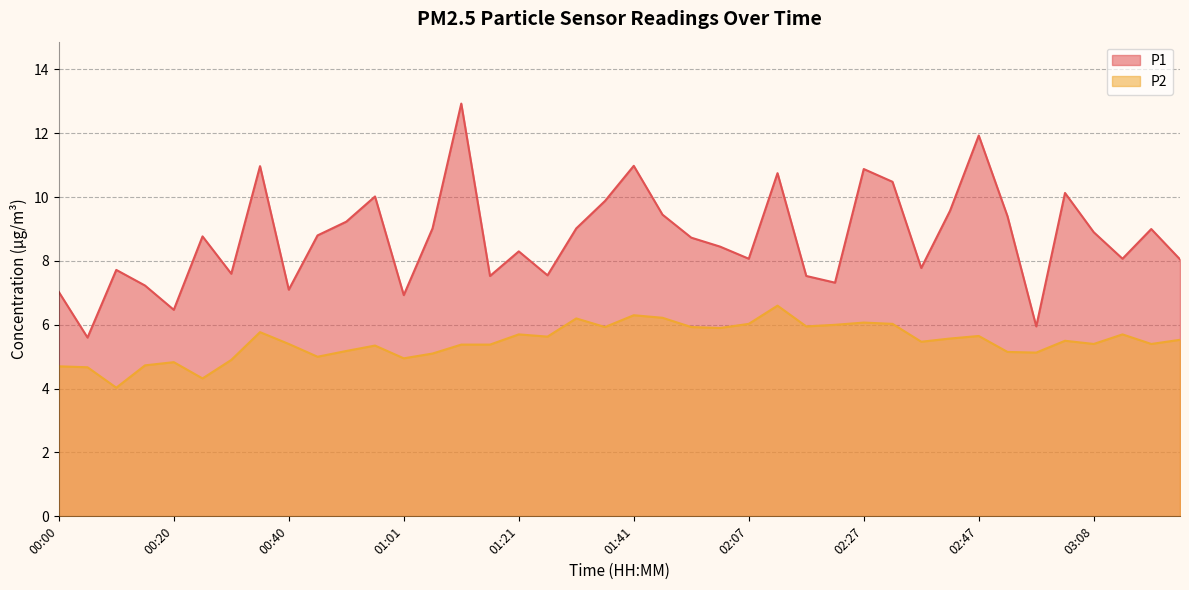

True or false: P2 and P1 intersect in this chart.

False